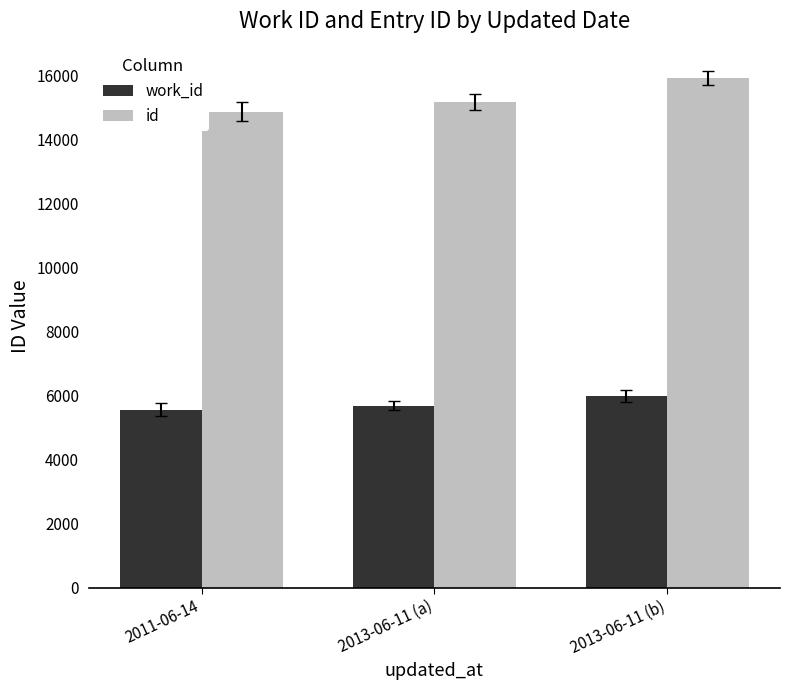

Which series has the widest spread of values?

id